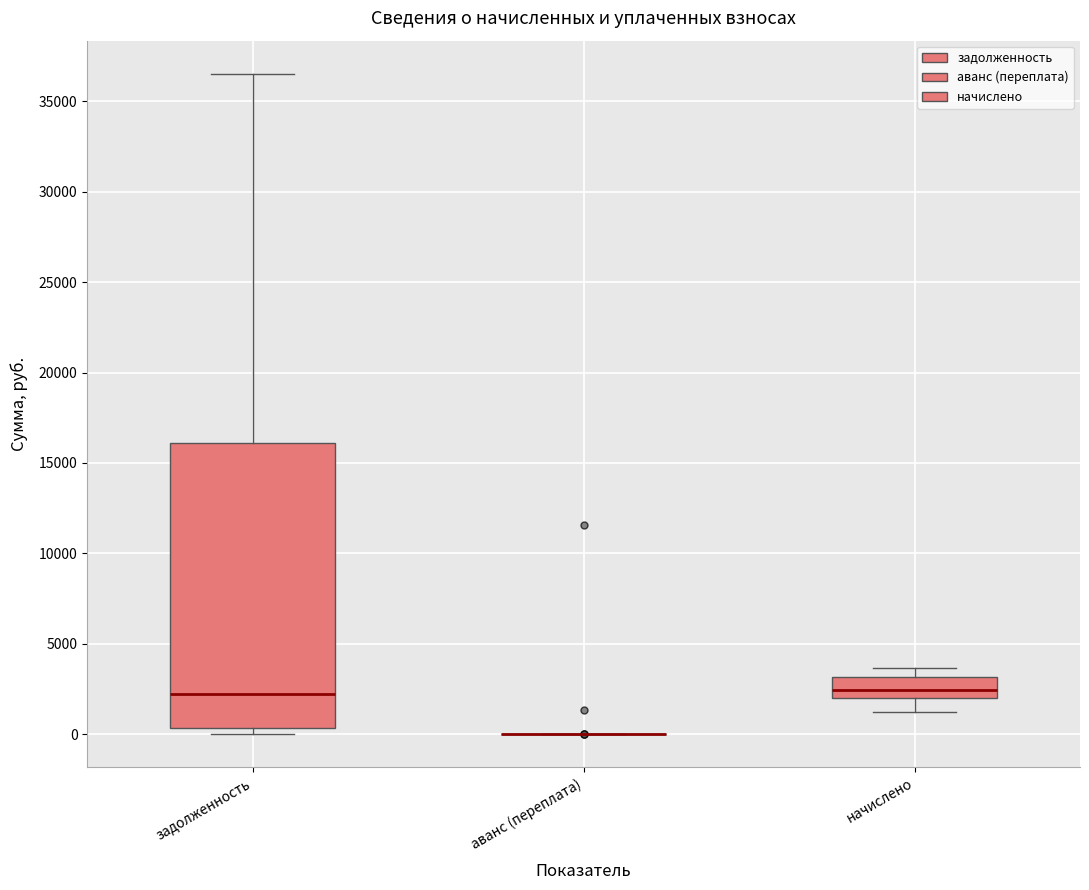

Reading left to right, read every box against the y-axis: the position of its median line, the range the box covers, and the ends of its whiskers. The values are not printed on the chart, so give them approximately, as read against the axis.

задолженность: median 2000, box 500 to 16000, whiskers 0 to 36500
аванс (переплата): box collapsed to a line at 0, whiskers 0 to 0
начислено: median 2500, box 2000 to 3000, whiskers 1000 to 3500